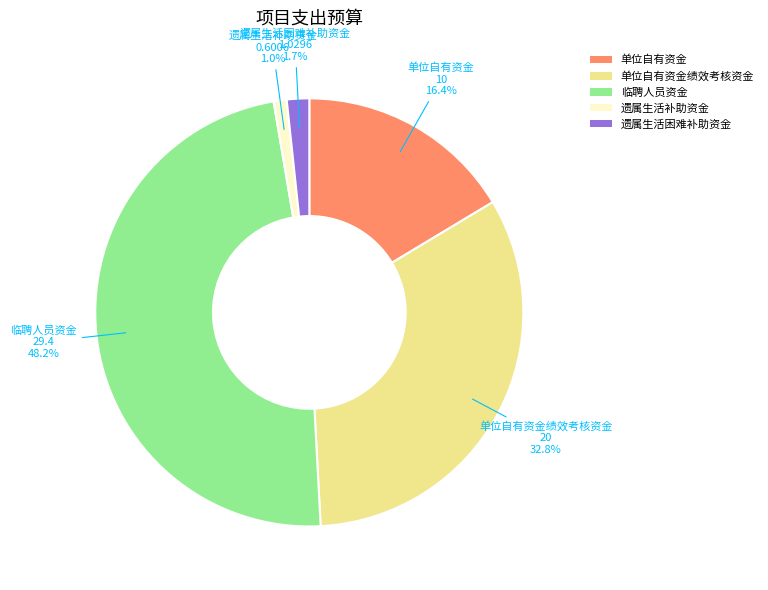

Is there any slice that represents more than half of the pie?

No